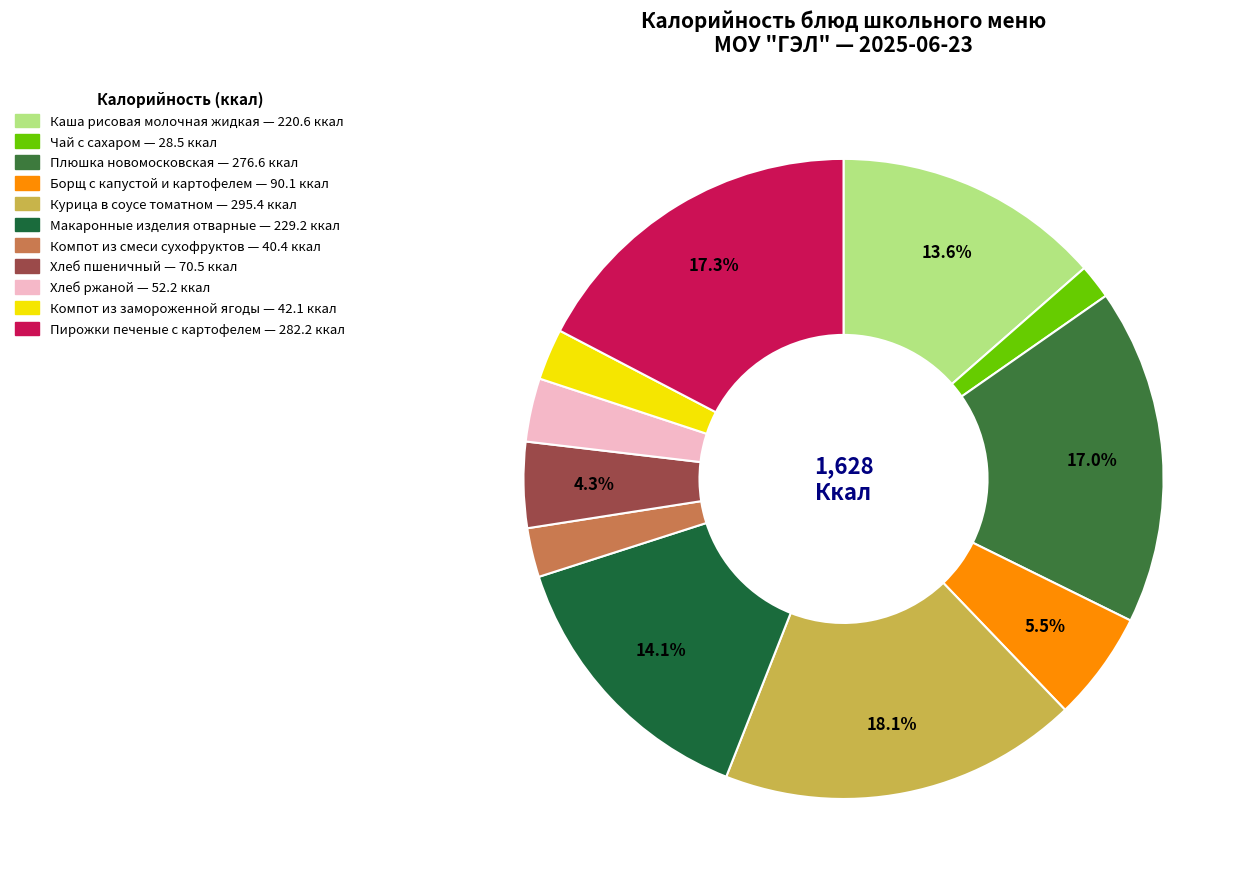

To the nearest percent, what is the combined percentage of Плюшка новомосковская and Хлеб пшеничный?

21%